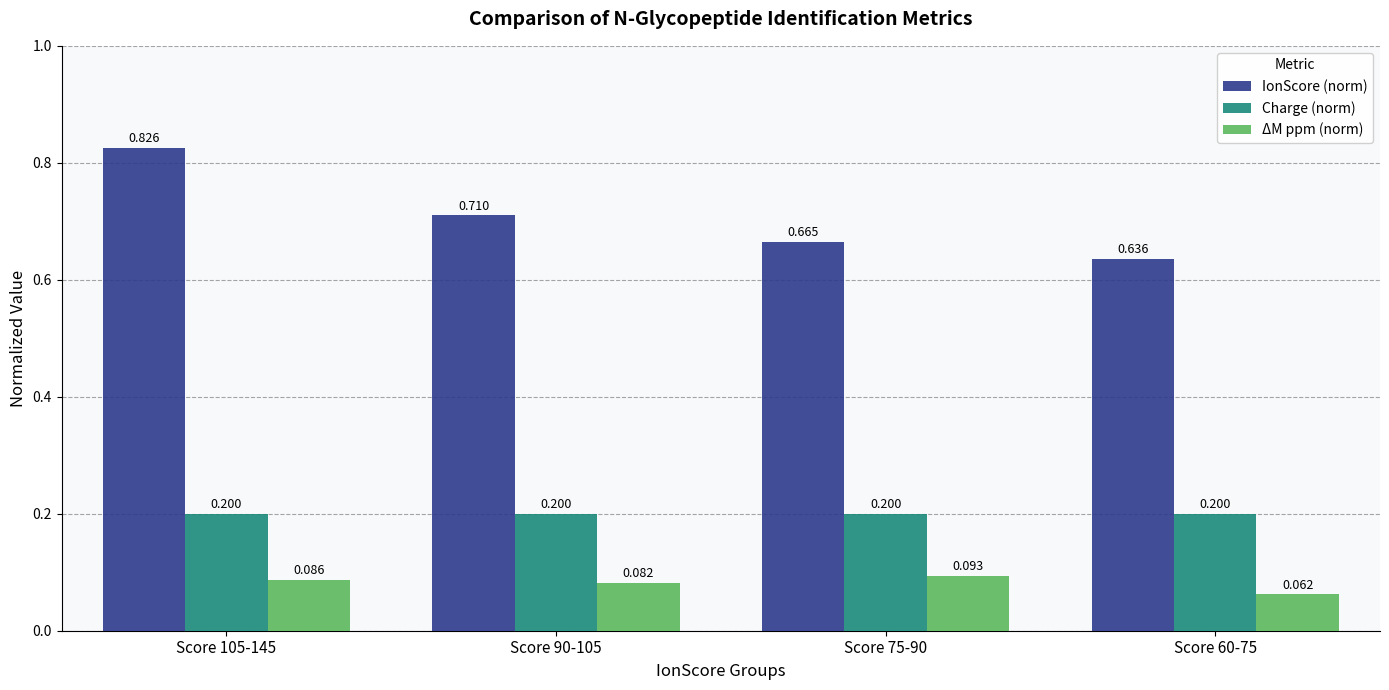

What value does the Charge (norm) series have at Score 90-105?

0.2